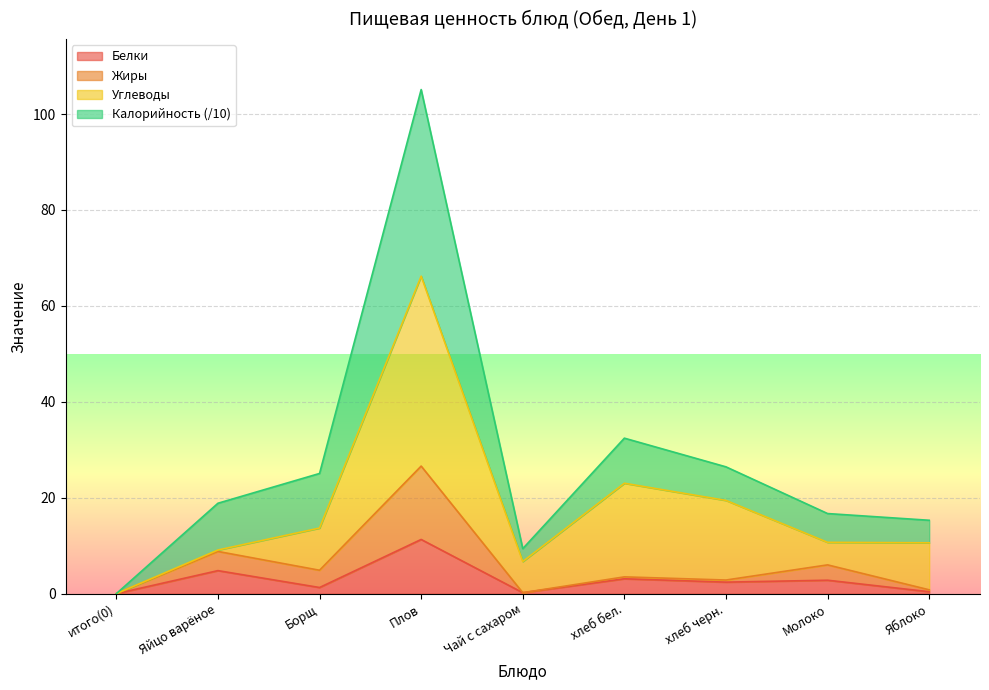

At which category is the sum across all series the highest?

Плов